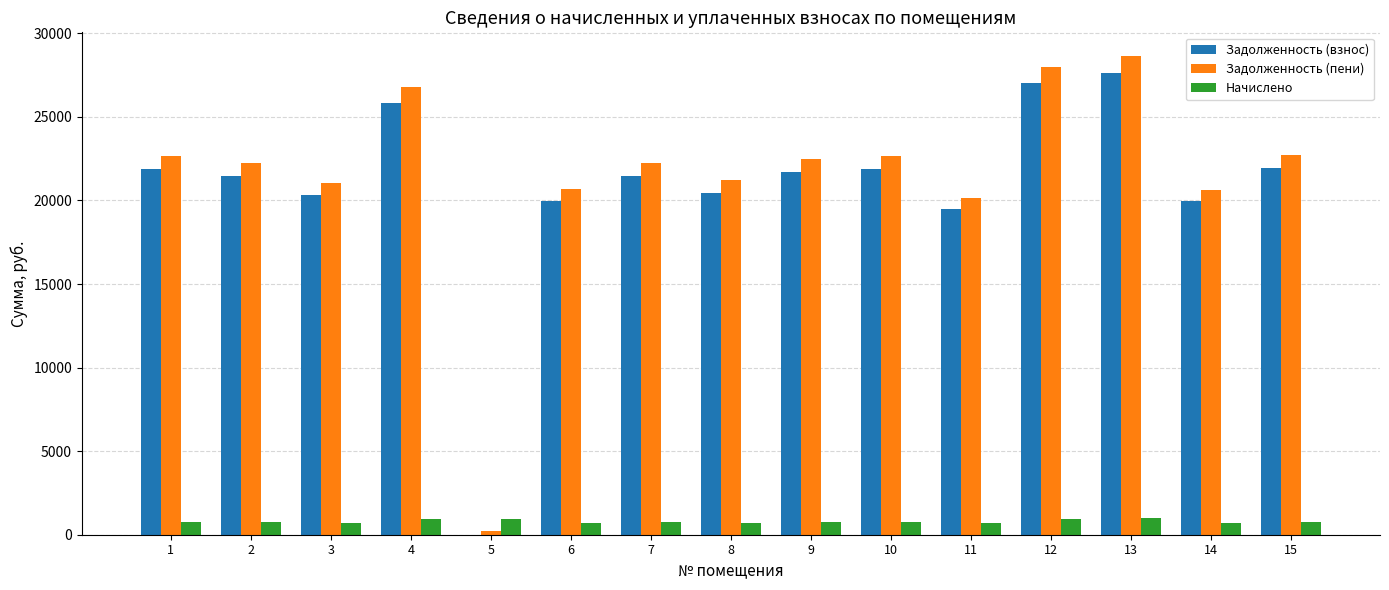

How many data points in Задолженность (пени) are above 22234?

9